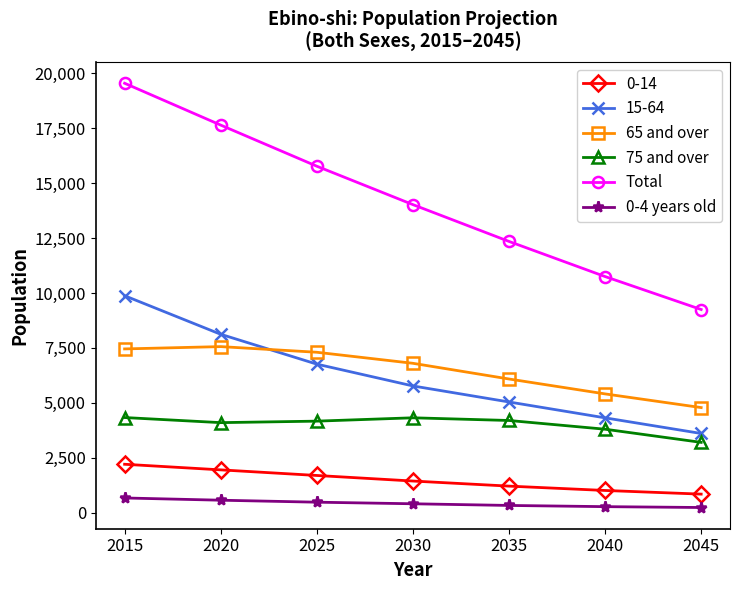

Which category has the lowest value in the Total series?

2045